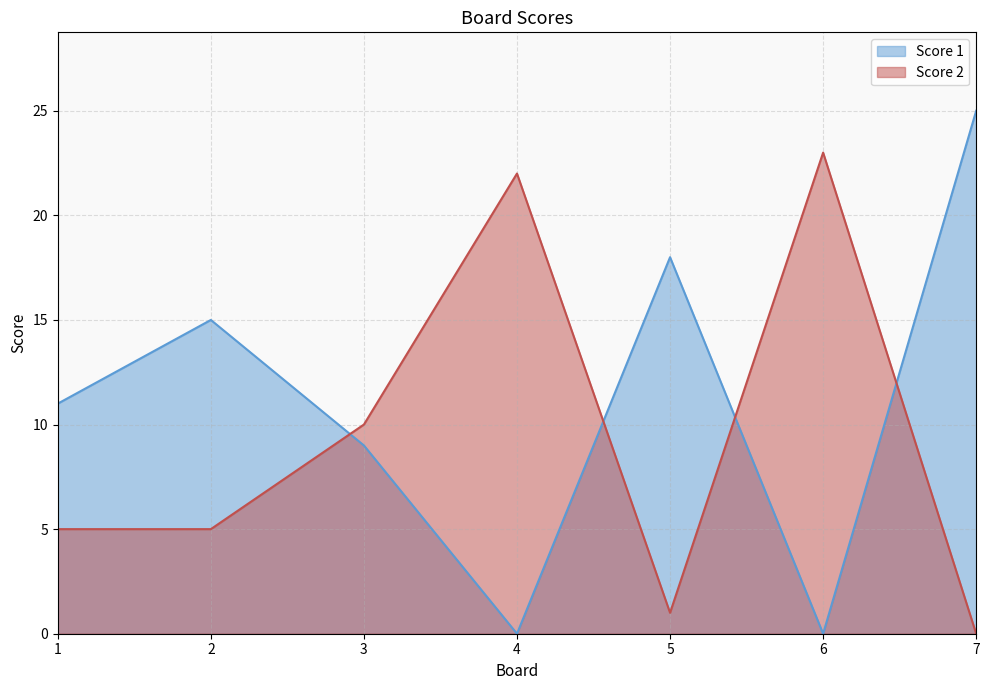

At how many categories does at least one series exceed 8?

7